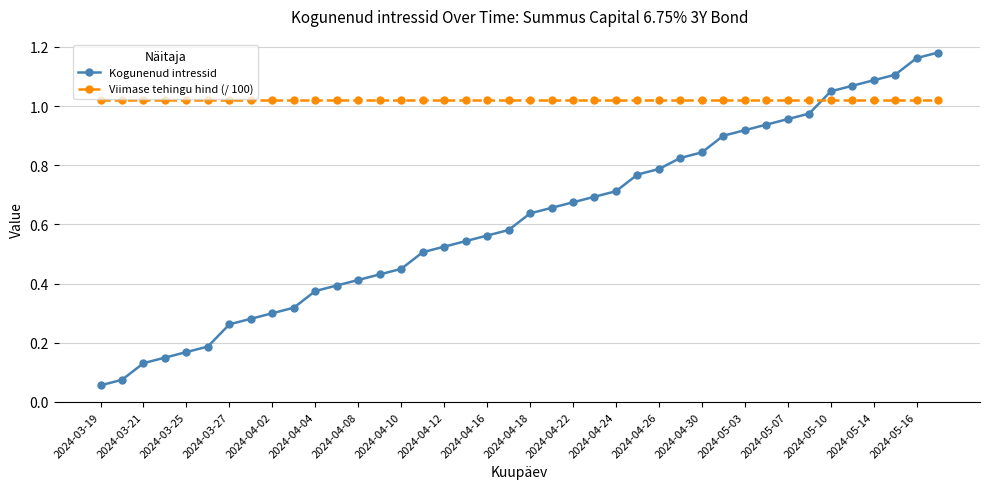

At how many categories does at least one series exceed 0?

40